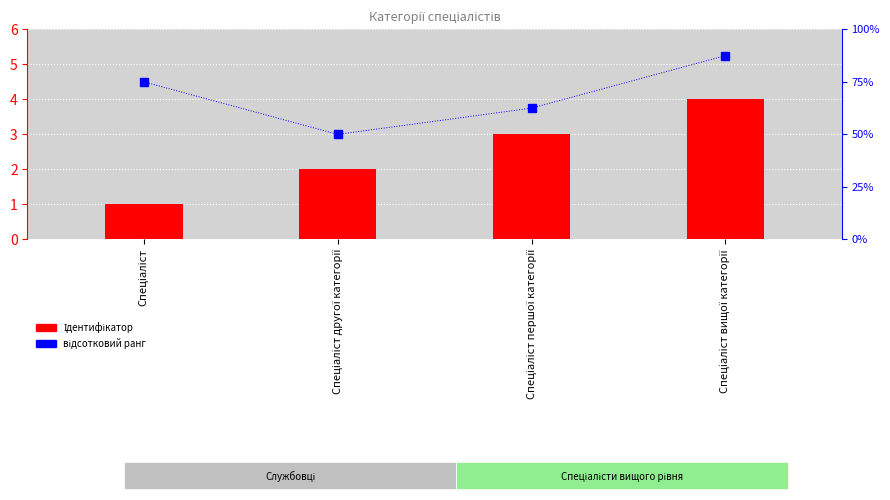

List the labels in order of відсотковий ранг value, largest first.

Спеціаліст вищої категорії, Спеціаліст, Спеціаліст першої категорії, Спеціаліст другої категорії